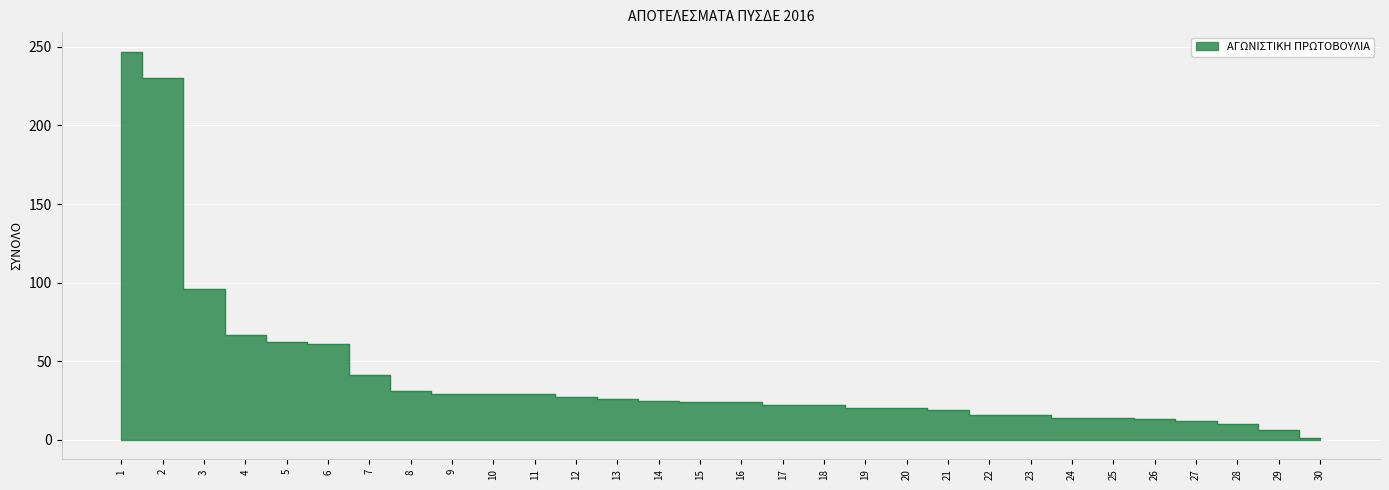

What is the difference between the second highest and minimum values?

229